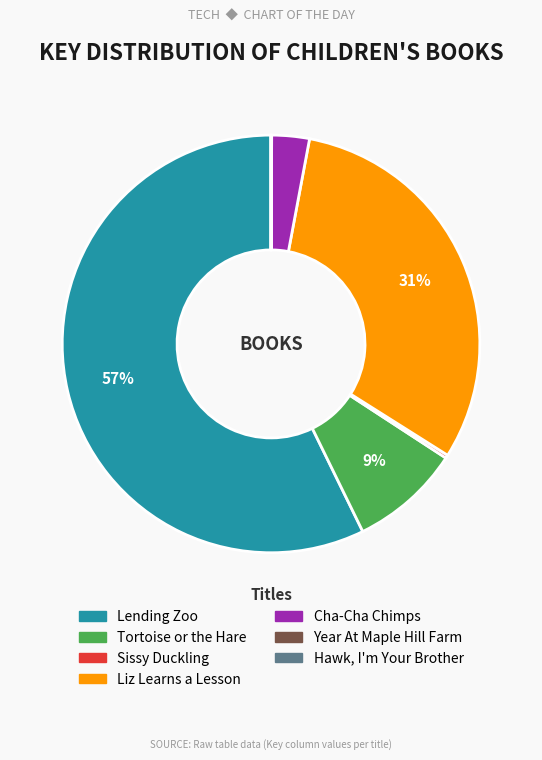

Does Lending Zoo represent more than half of the total?

Yes